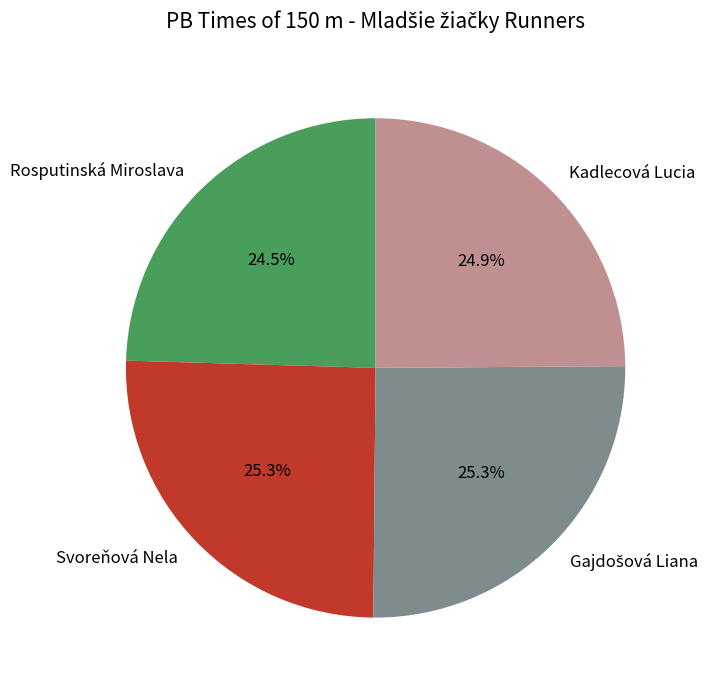

To the nearest percent, what portion does Svoreňová Nela represent?

25%